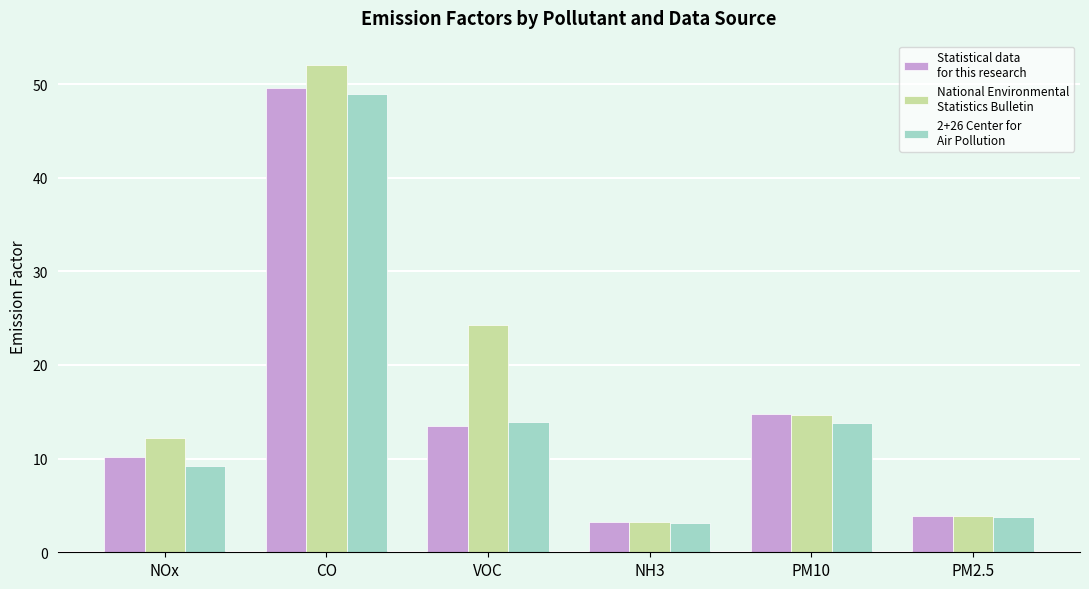

What is the smallest value displayed?

3.2